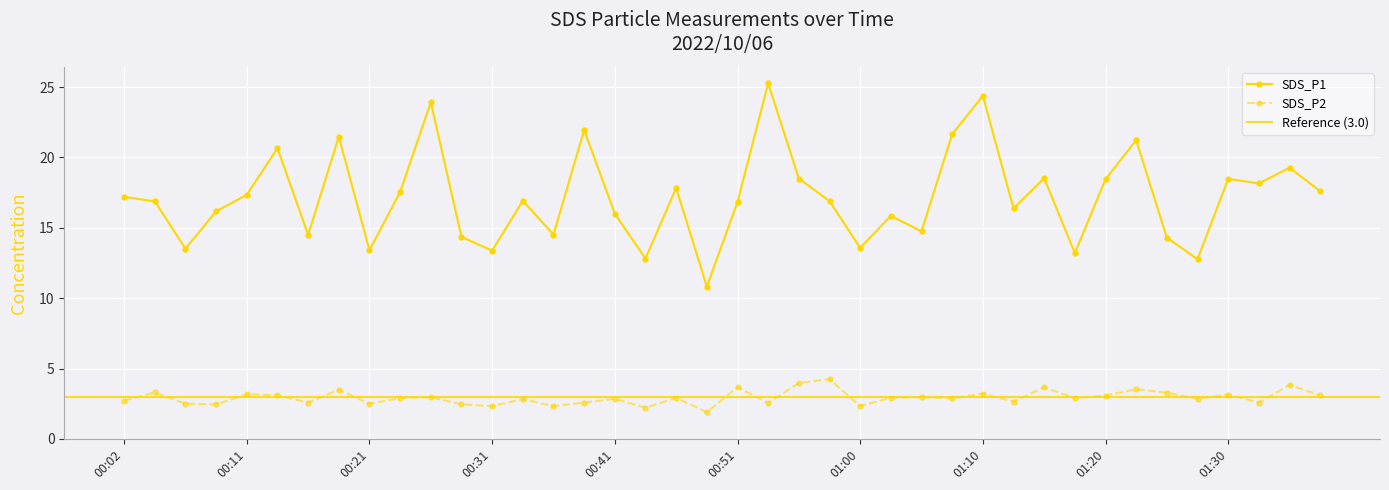

True or false: SDS_P2 has more than 2 interior local peaks.

True